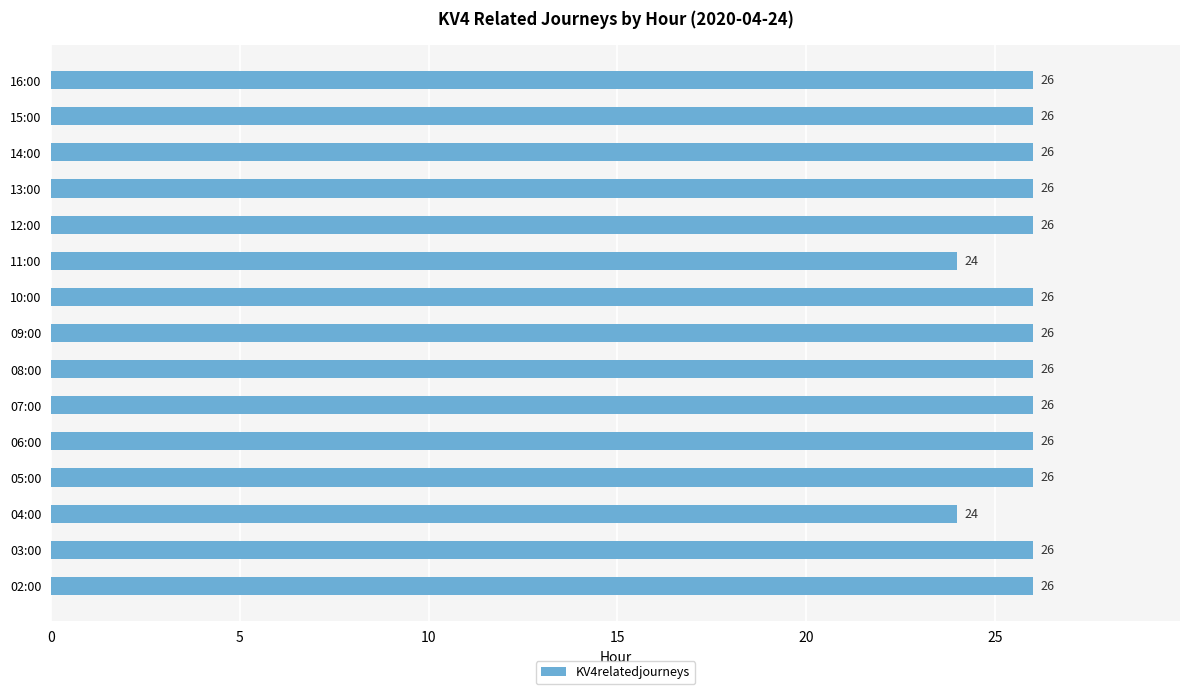

What is the approximate value at 14:00?

26